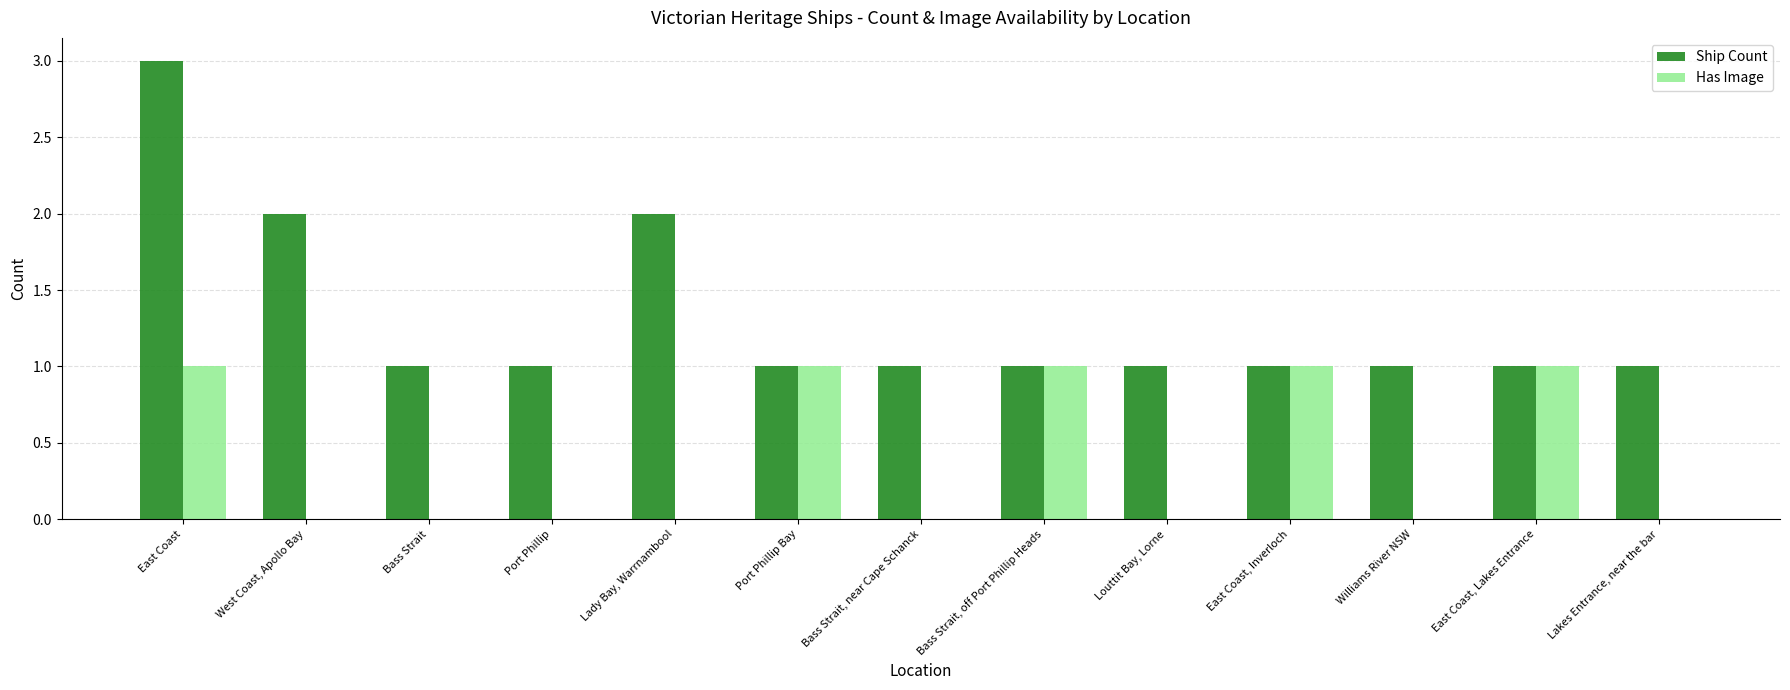

What are all the series names shown in the legend?

Ship Count, Has Image